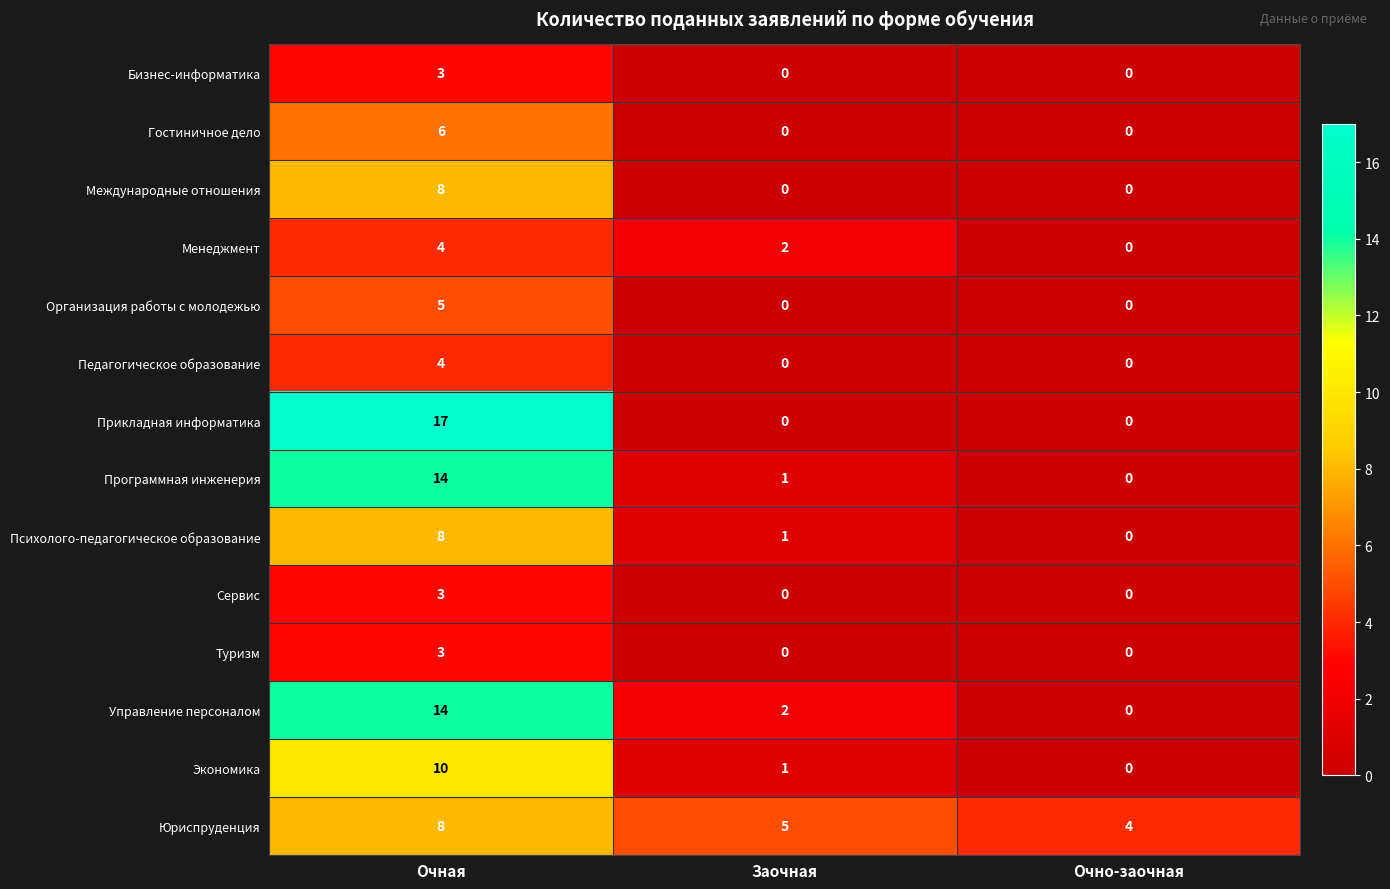

How many positive values does the Международные отношения series have?

1